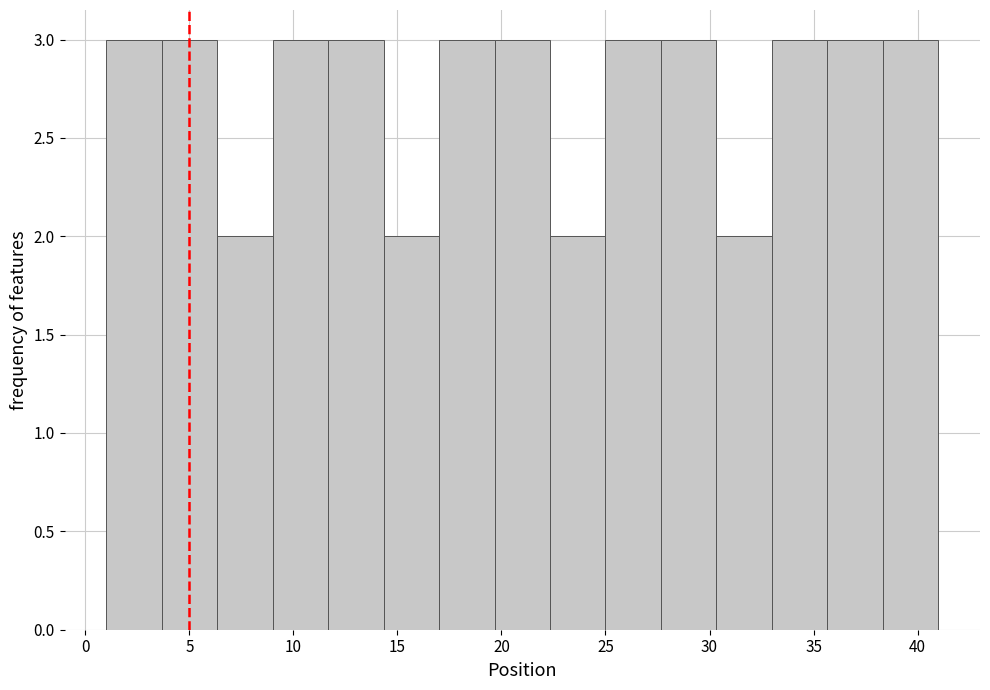

Reading left to right, list every bar in this chart as the range it spans on the x-axis followed by its height. Neither the bar edges nor the heights are printed on the chart, so give them approximately, as read against the axes.

1.0 to 3.5: 3
3.5 to 6.5: 3
6.5 to 9.0: 2
9.0 to 11.5: 3
11.5 to 14.5: 3
14.5 to 17.0: 2
17.0 to 19.5: 3
19.5 to 22.5: 3
22.5 to 25.0: 2
25.0 to 27.5: 3
27.5 to 30.5: 3
30.5 to 33.0: 2
33.0 to 35.5: 3
35.5 to 38.5: 3
38.5 to 41.0: 3